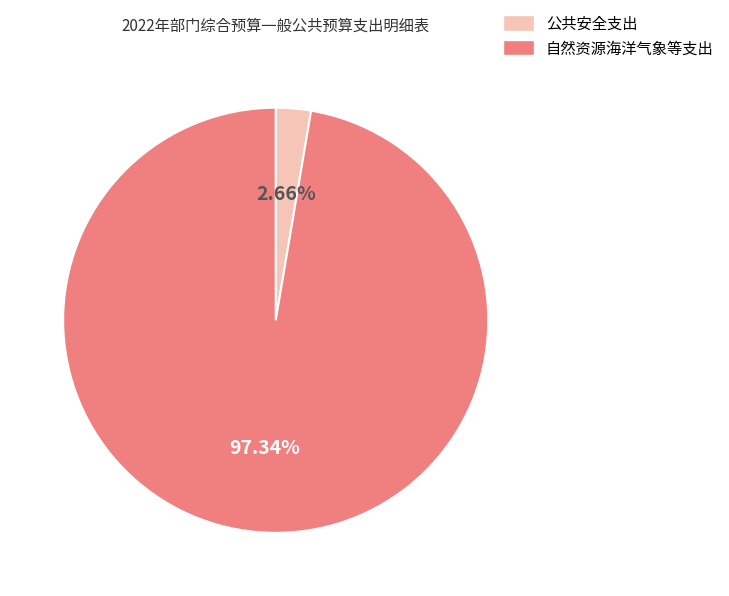

To the nearest percent, what percentage of the pie is 自然资源海洋气象等支出?

97%